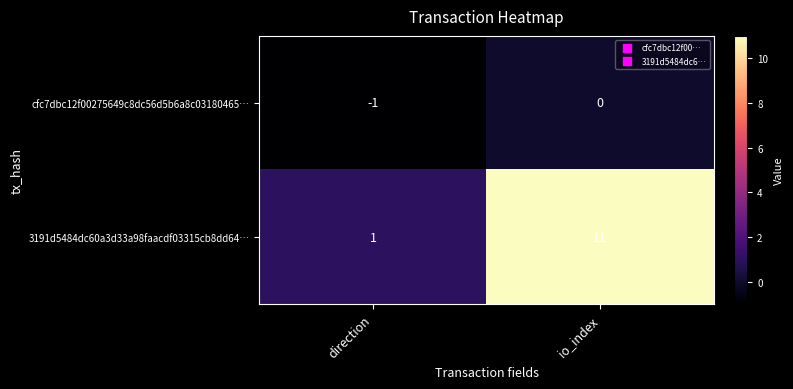

How many distinct data groups are displayed?

2